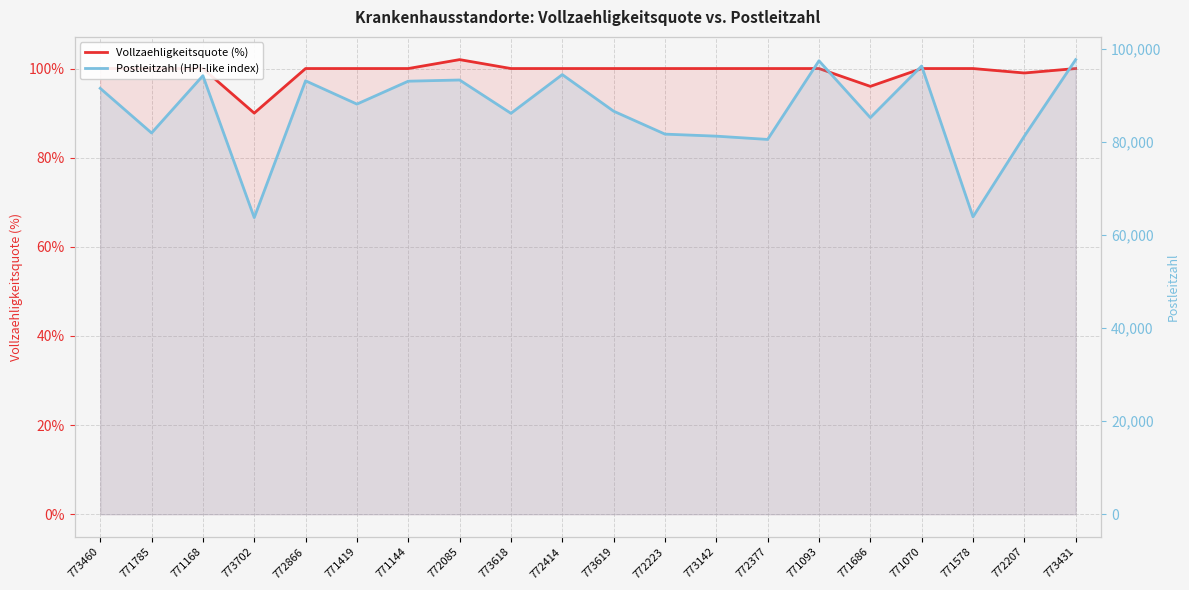

At how many categories does at least one series exceed 66068?

18